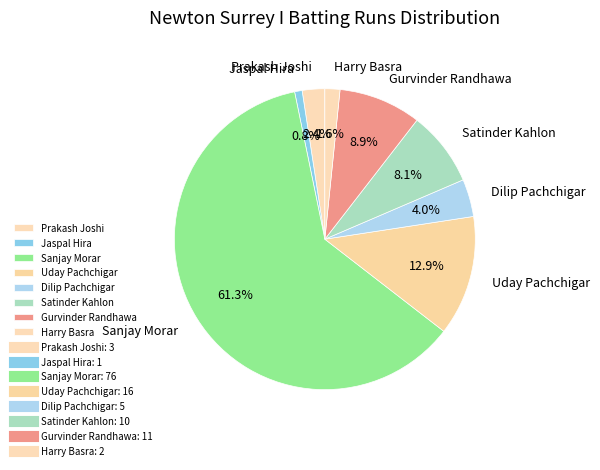

What is the majority slice?

Sanjay Morar